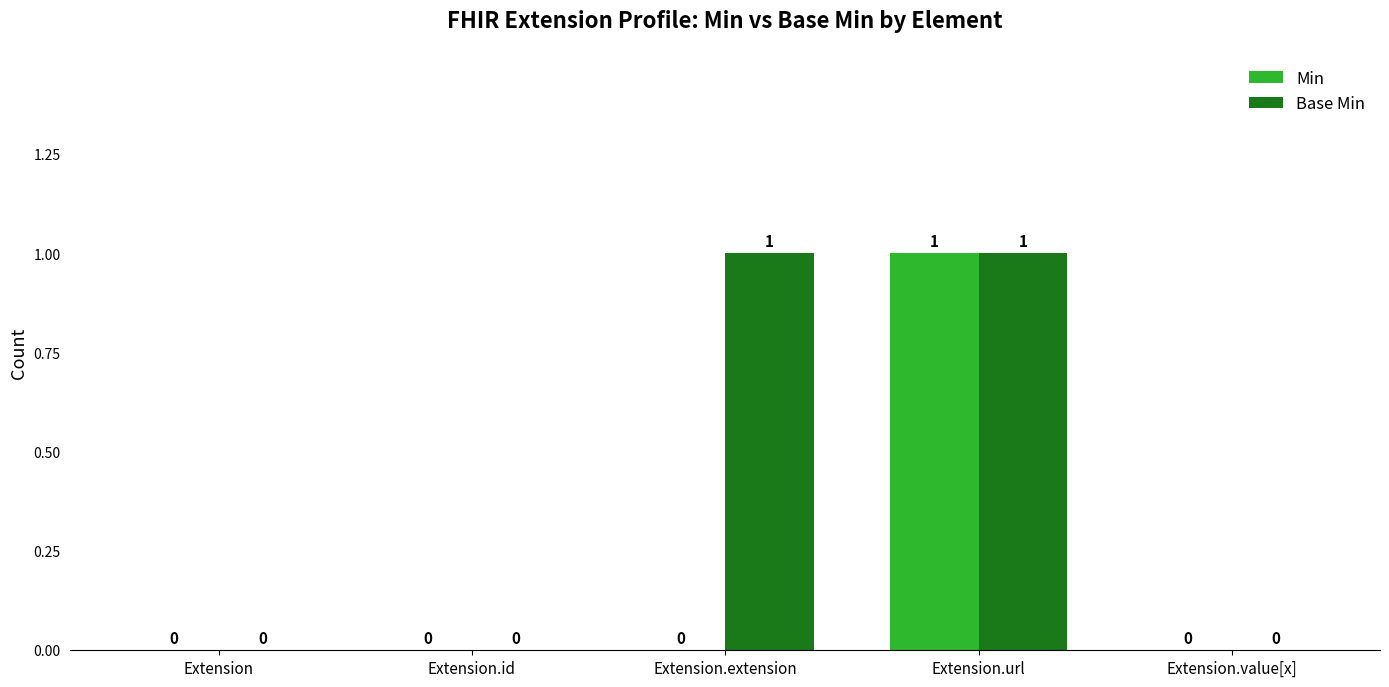

How many Min values are between 0 and 1?

5